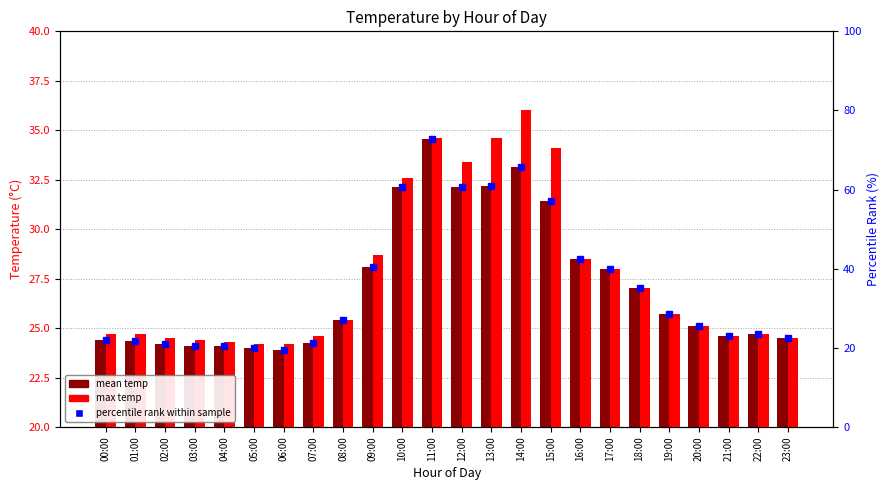

Rank the series by their maximum value, from highest to lowest.

percentile rank within sample, max temp, mean temp